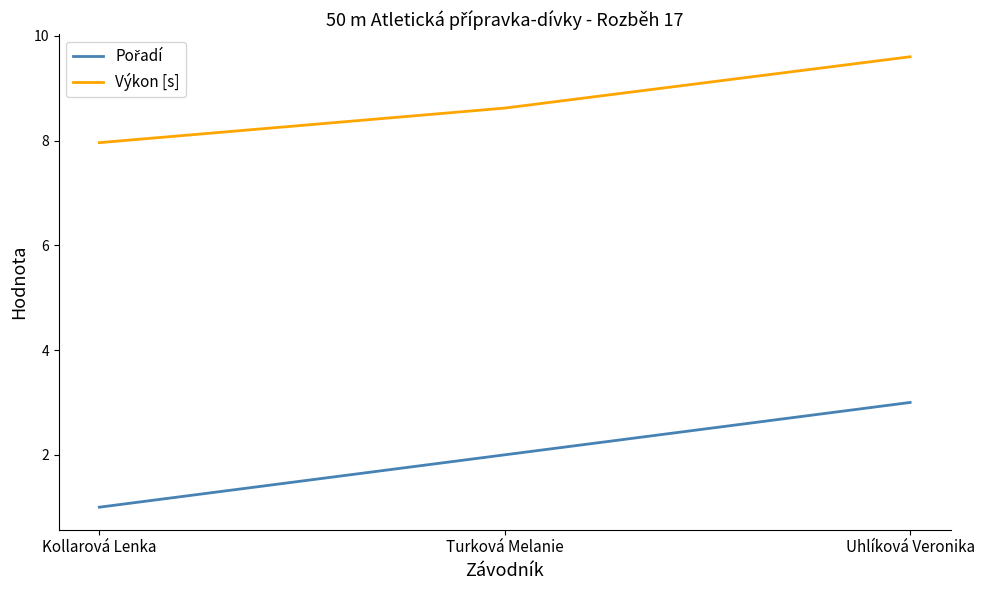

What is the difference between the highest and lowest values at Uhlíková Veronika?

6.6